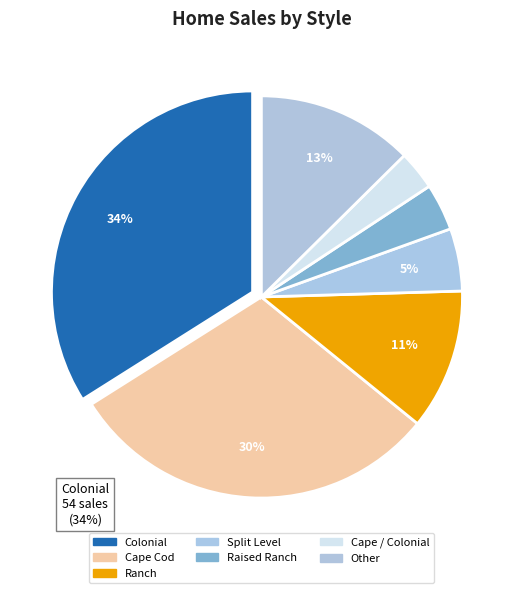

Count the number of slices in the pie.

7